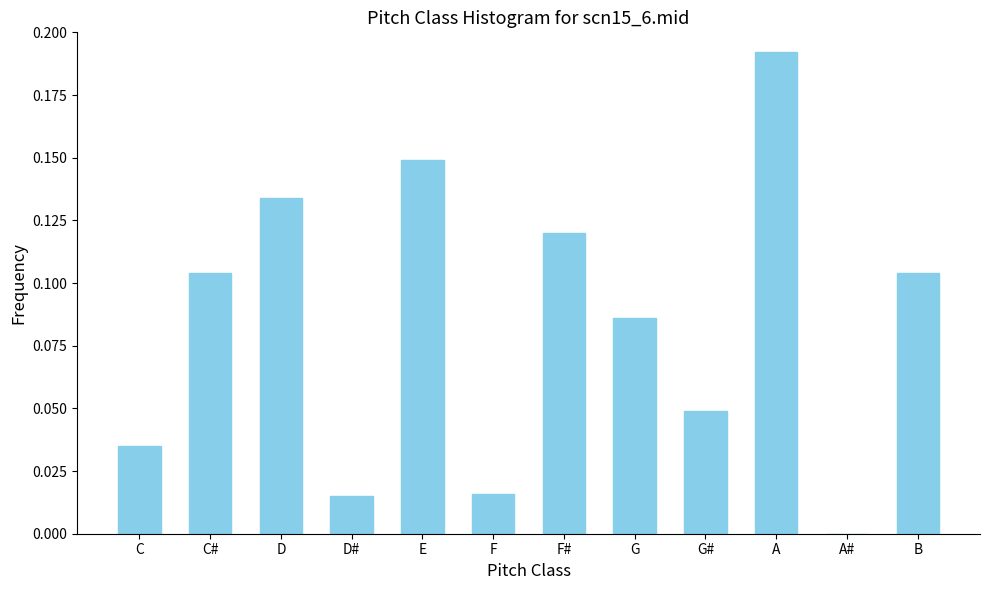

What is the sum of all values?

1.0